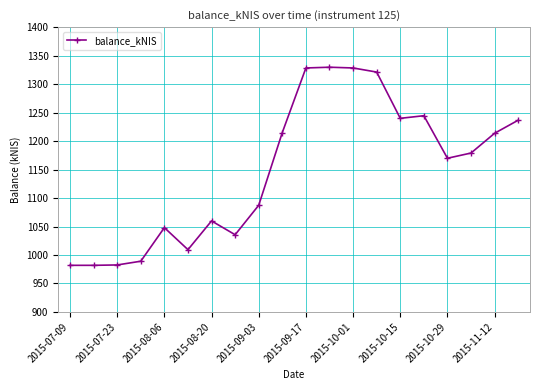

What is the average value?

1149.1